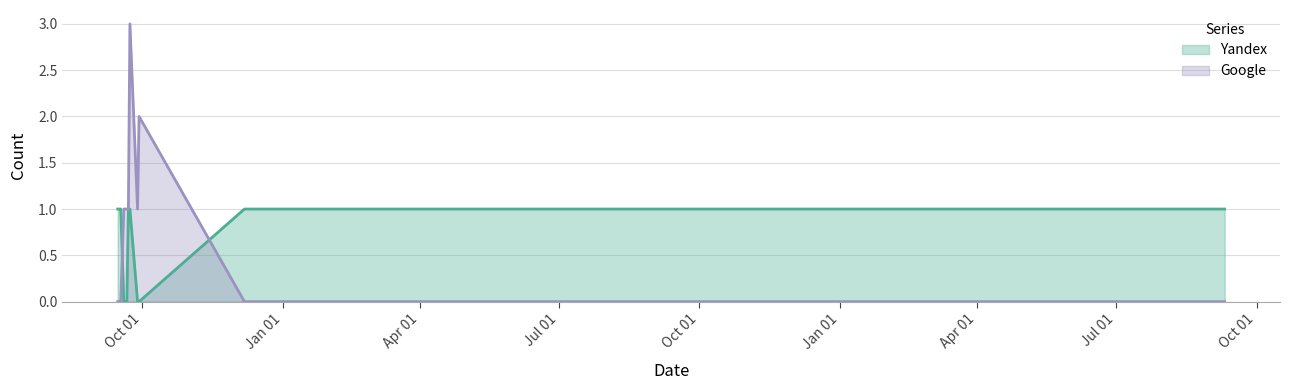

How many distinct data groups are displayed?

2